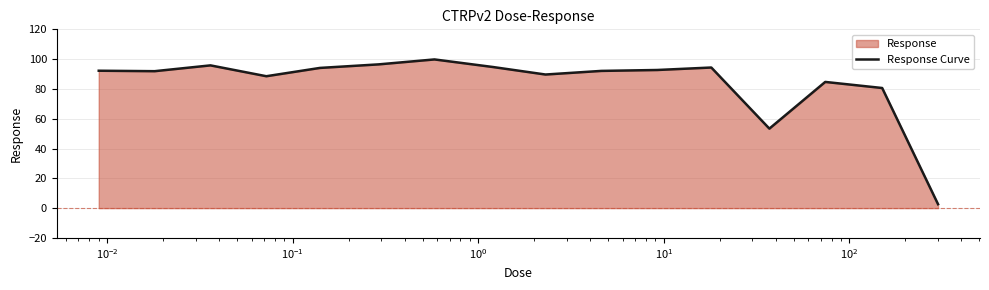

How many points are higher than both their immediate neighbors (excluding endpoints)?

4